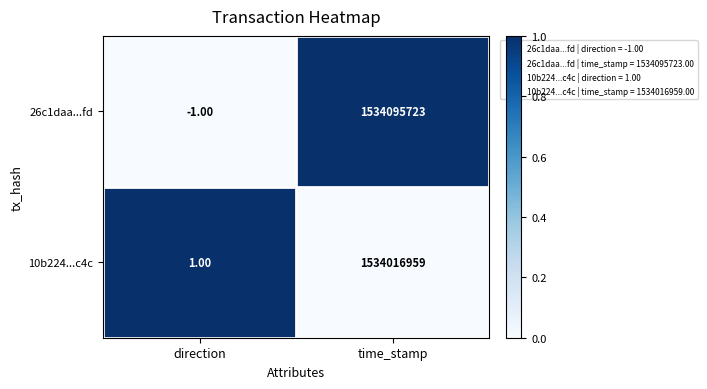

Where is 26c1daa...fd nearest to the value 767047861?

direction